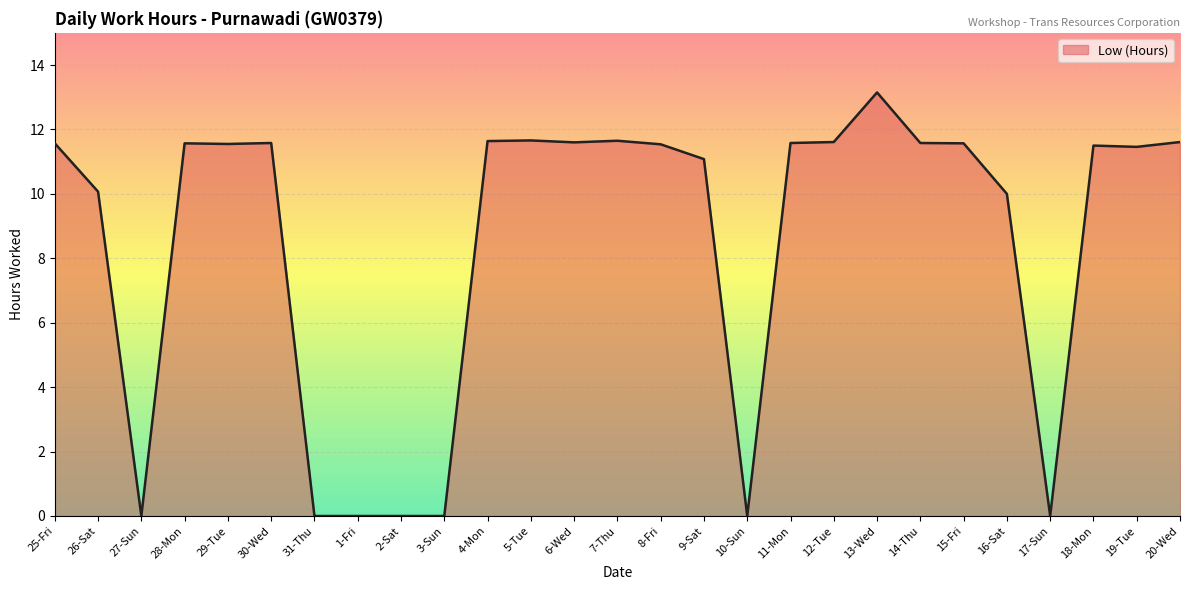

What is the change in value from 1-Fri to 16-Sat?

+10.0